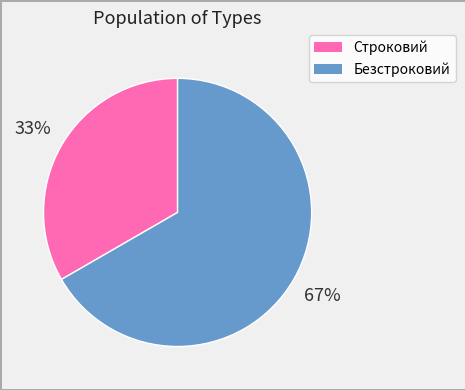

Approximately how many times larger is the value at Строковий compared to Безстроковий?

0.5